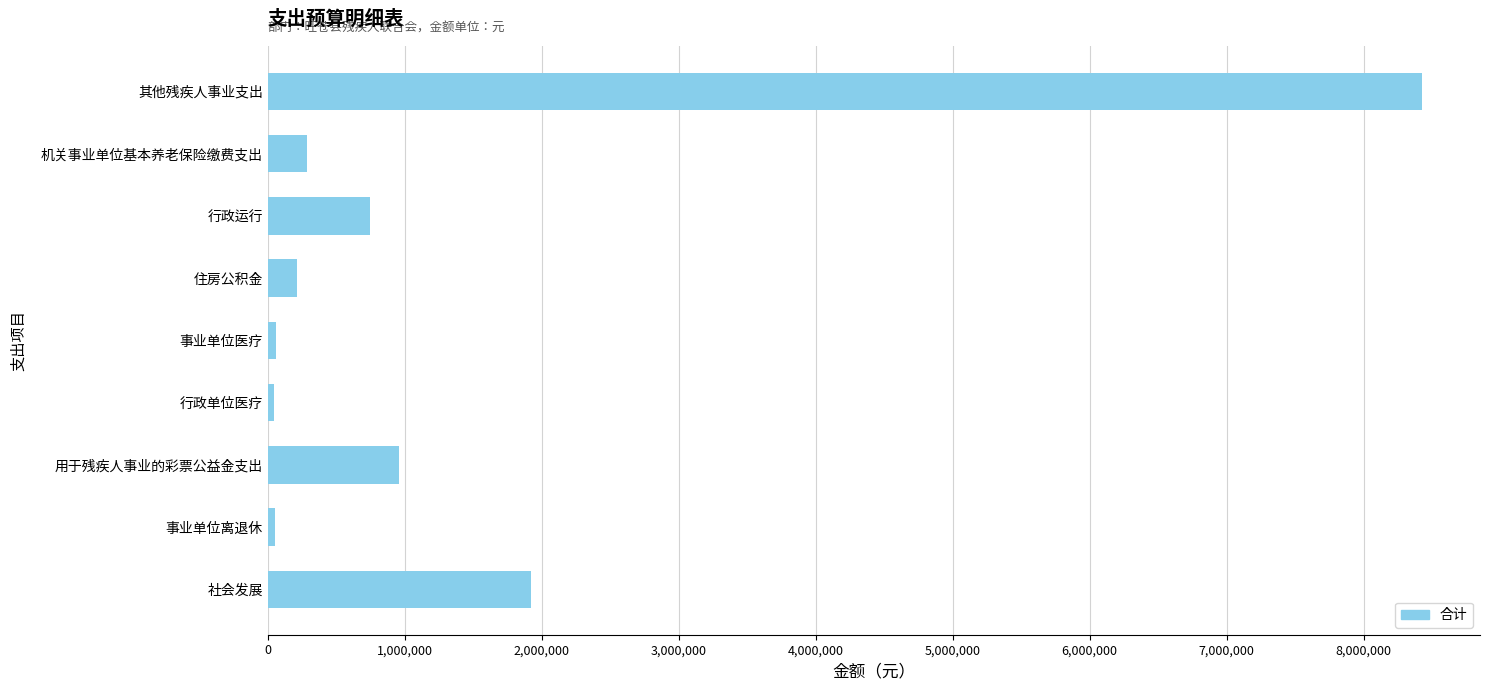

Approximately how many times larger is the value at 用于残疾人事业的彩票公益金支出 compared to 机关事业单位基本养老保险缴费支出?

3.4